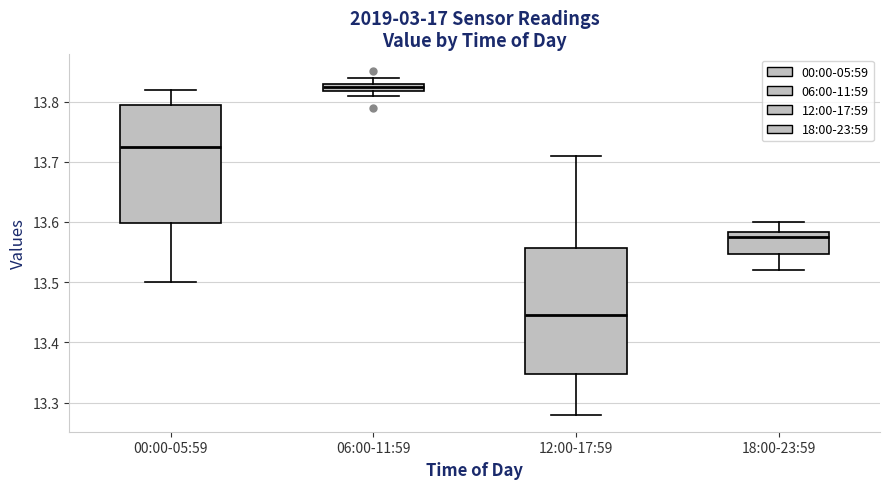

Which box has the lowest median line?

12:00-17:59